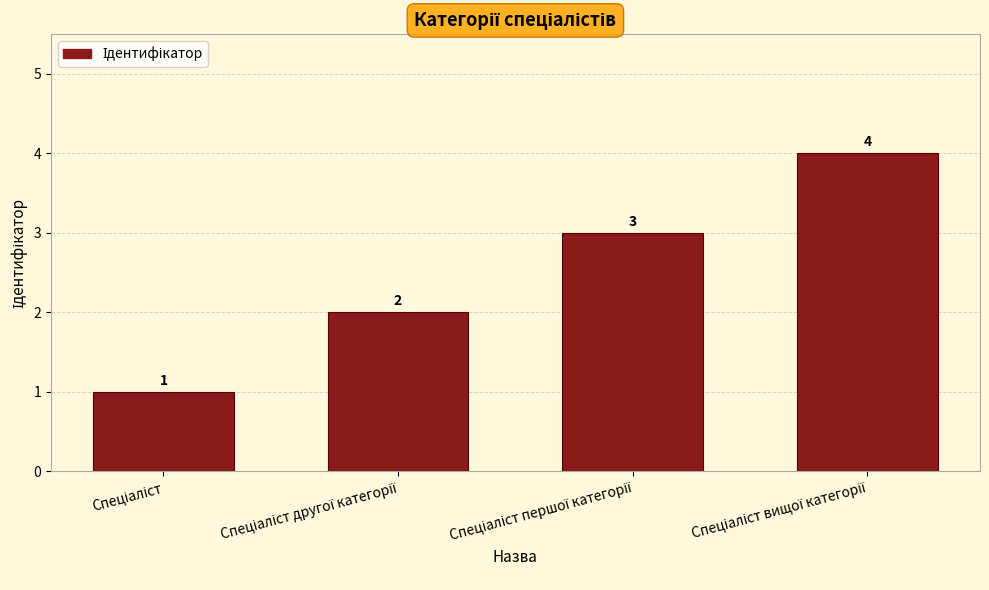

What is the sum of all values?

10